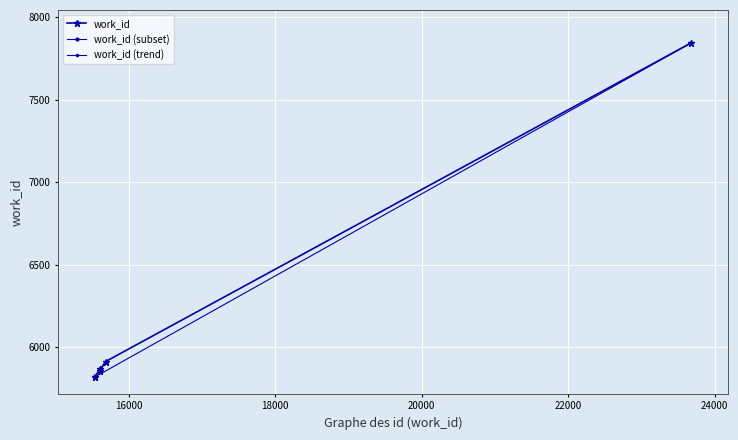

Rank the categories by value from highest to lowest.

23677, 15682, 15600, 15601, 15534, 15535